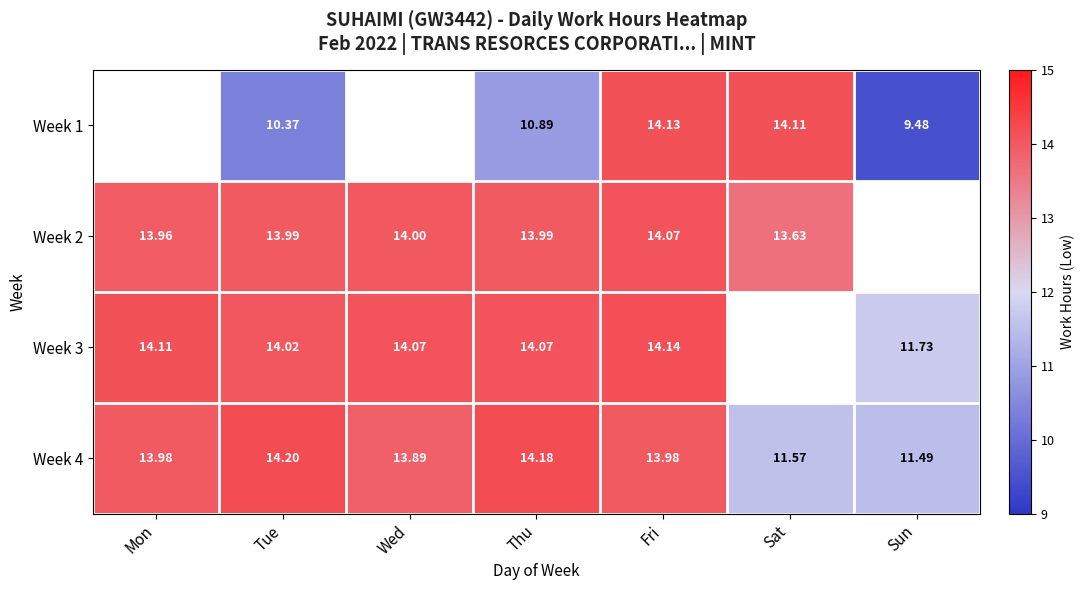

Is the value of Week 4 at Sat greater than the value of Week 1 at Sat?

No